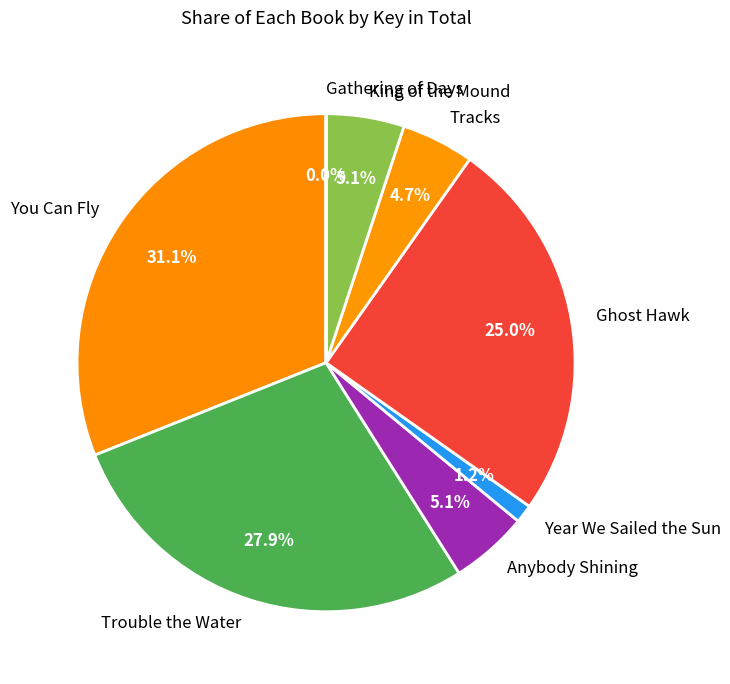

To the nearest percent, what portion does Ghost Hawk represent?

25%